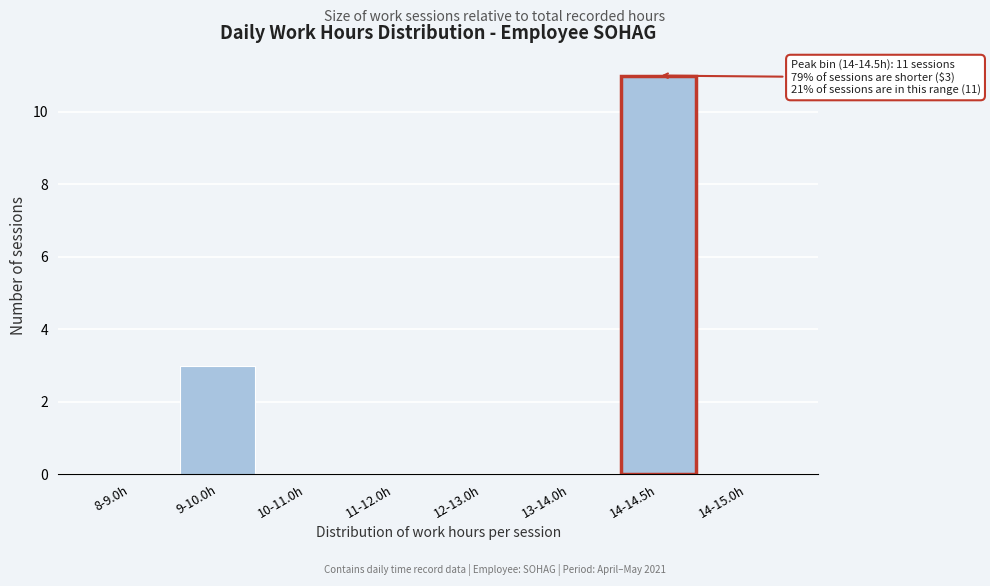

Reading right to left, extract all data points from this chart.

14-15.0h=0	14-14.5h=11	13-14.0h=0	12-13.0h=0	11-12.0h=0	10-11.0h=0	9-10.0h=3	8-9.0h=0